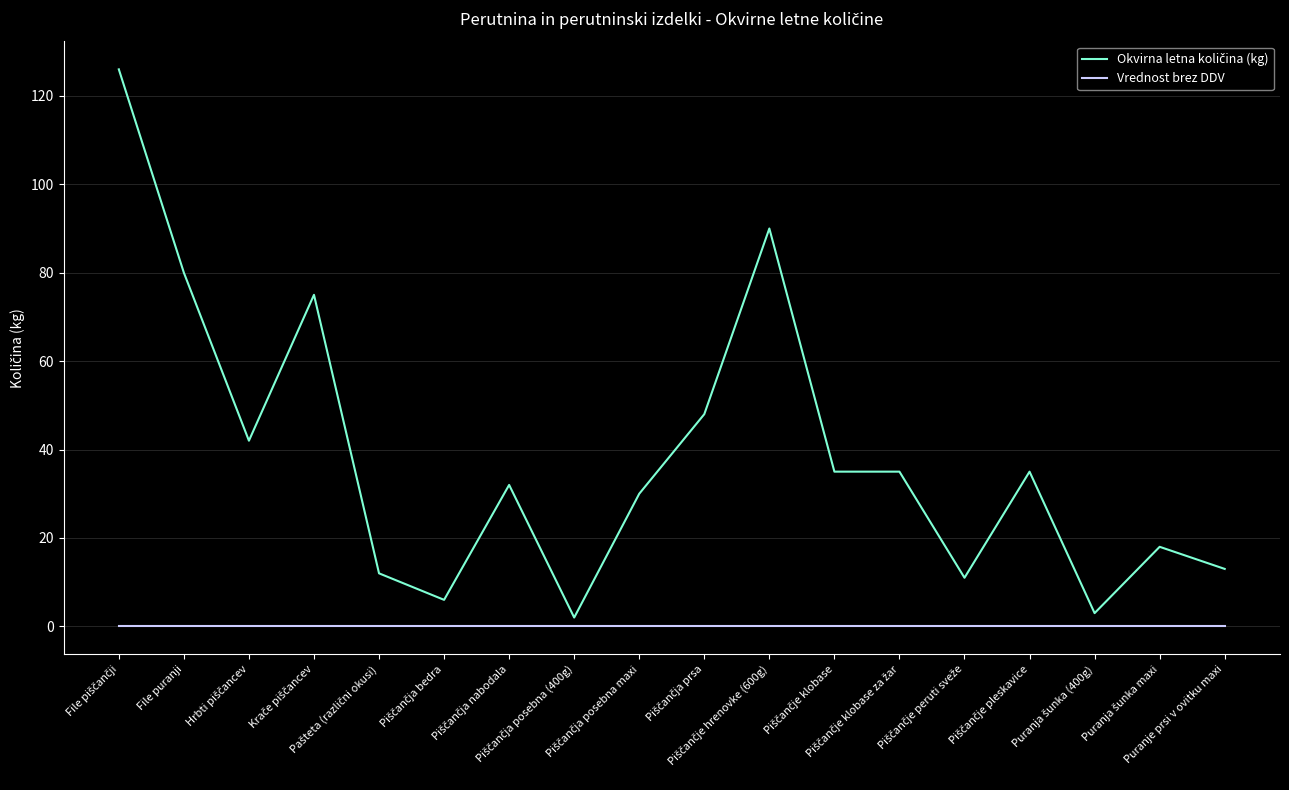

What is the greatest value displayed?

126